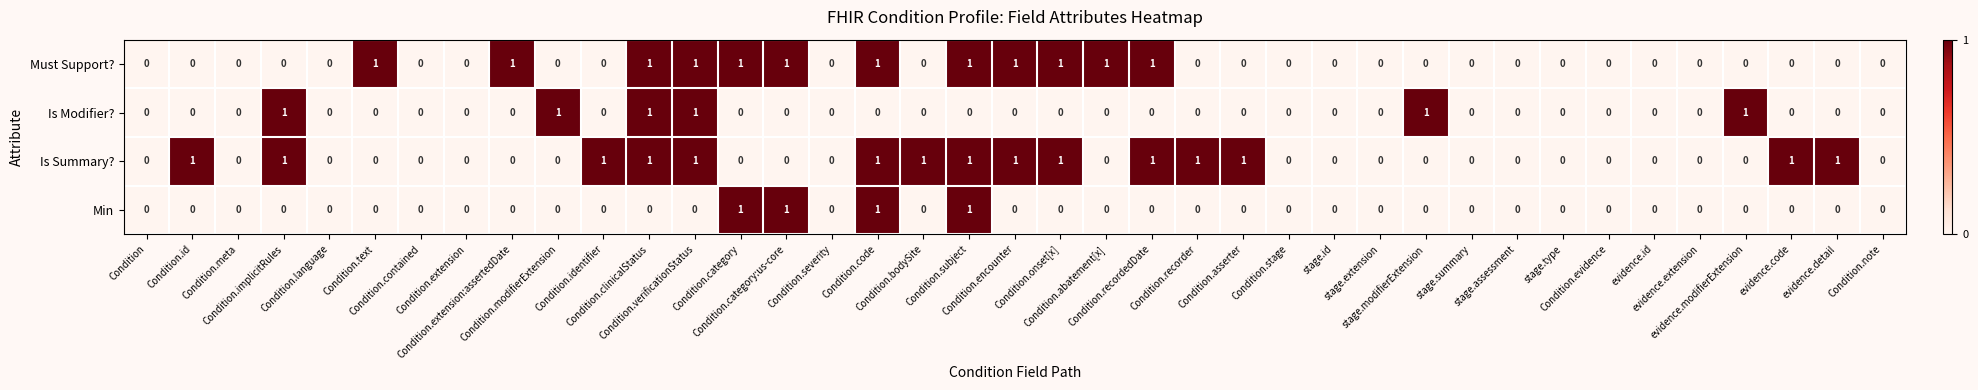

How many series are shown in this chart?

4